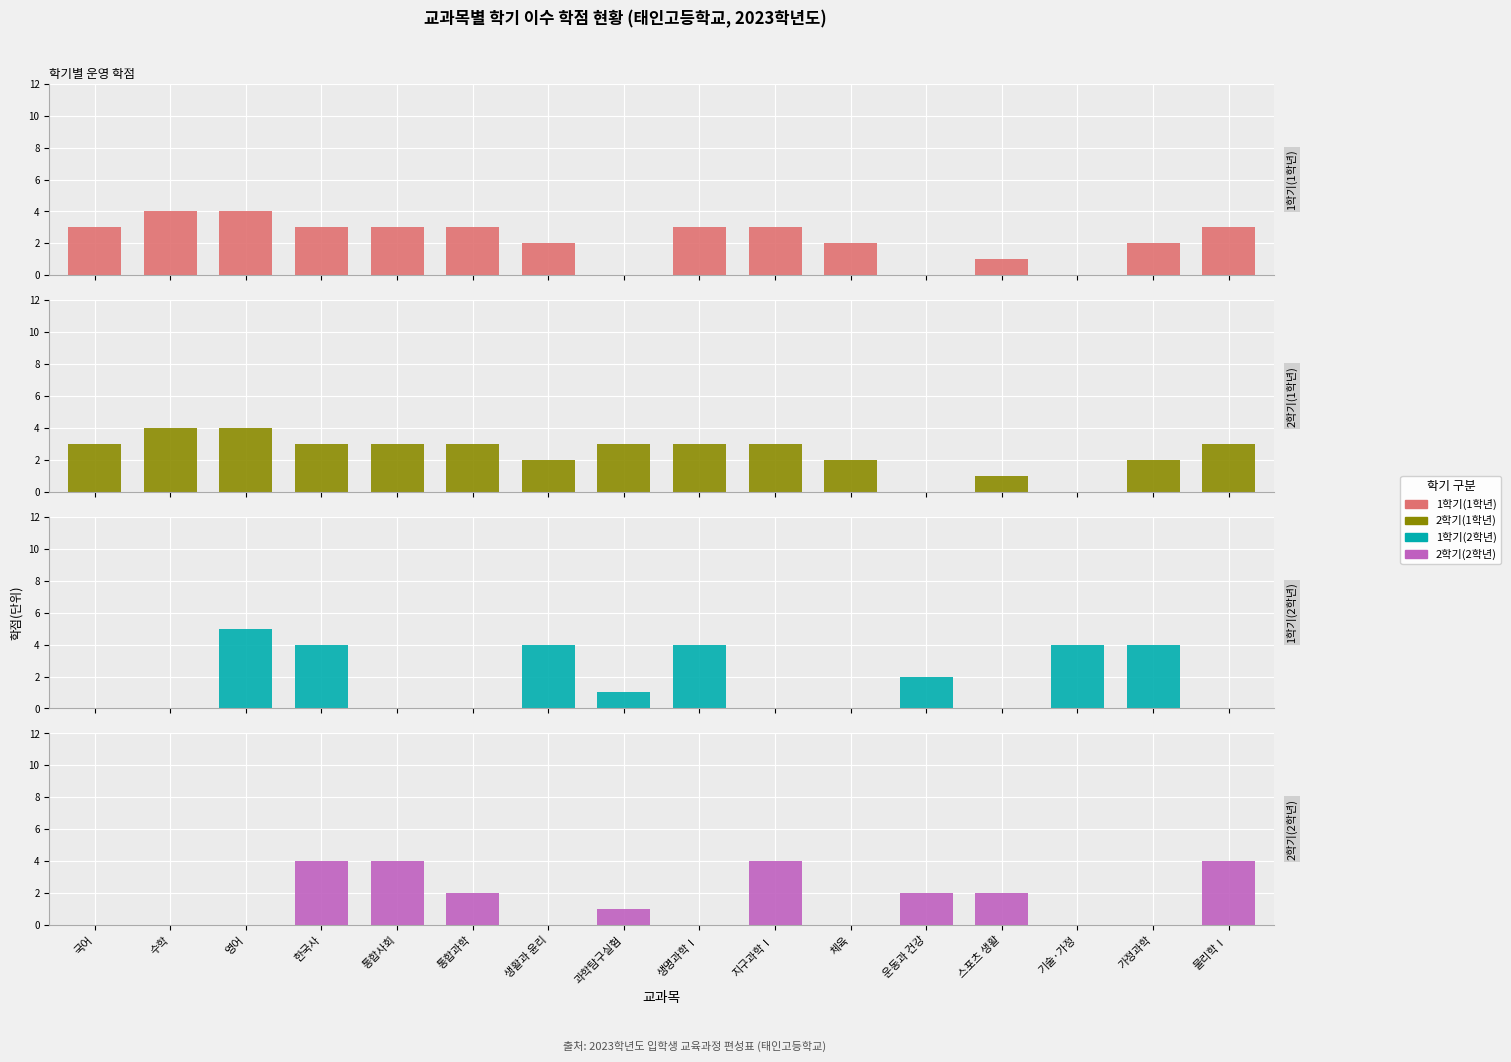

Reading left to right, transcribe all the data shown in this chart.

1학기(1학년): 국어=3	수학=4	영어=4	한국사=3	통합사회=3	통합과학=3	생활과 윤리=2	과학탐구실험=0	생명과학Ⅰ=3	지구과학Ⅰ=3	체육=2	운동과 건강=0	스포츠 생활=1	기술·가정=0	가정과학=2	물리학Ⅰ=3
2학기(1학년): 국어=3	수학=4	영어=4	한국사=3	통합사회=3	통합과학=3	생활과 윤리=2	과학탐구실험=3	생명과학Ⅰ=3	지구과학Ⅰ=3	체육=2	운동과 건강=0	스포츠 생활=1	기술·가정=0	가정과학=2	물리학Ⅰ=3
1학기(2학년): 국어=0	수학=0	영어=5	한국사=4	통합사회=0	통합과학=0	생활과 윤리=4	과학탐구실험=1	생명과학Ⅰ=4	지구과학Ⅰ=0	체육=0	운동과 건강=2	스포츠 생활=0	기술·가정=4	가정과학=4	물리학Ⅰ=0
2학기(2학년): 국어=0	수학=0	영어=0	한국사=4	통합사회=4	통합과학=2	생활과 윤리=0	과학탐구실험=1	생명과학Ⅰ=0	지구과학Ⅰ=4	체육=0	운동과 건강=2	스포츠 생활=2	기술·가정=0	가정과학=0	물리학Ⅰ=4